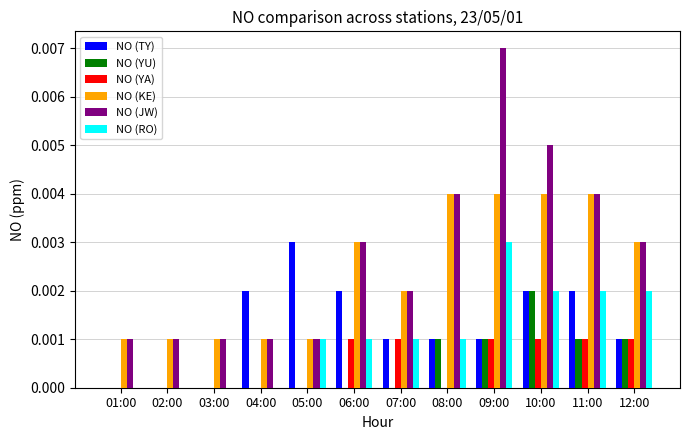

How many groups of bars are there?

12